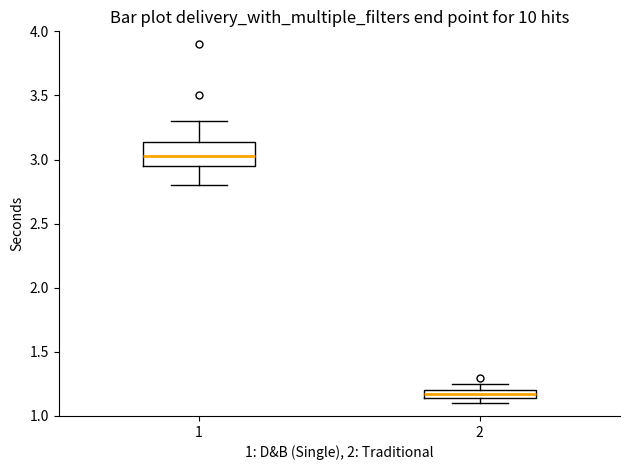

Which box has the lowest median line?

2